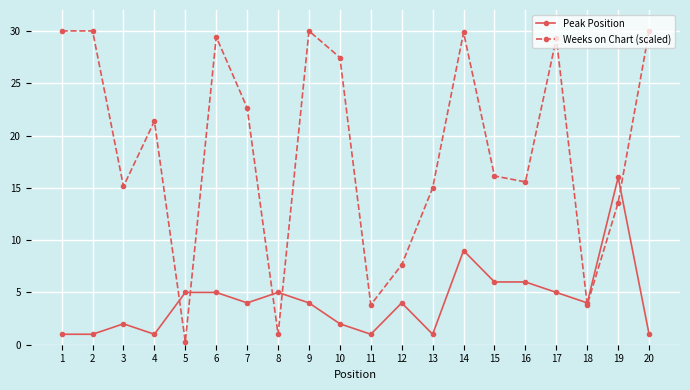

Is the value of Peak Position at 12 greater than the value of Weeks on Chart (scaled) at 14?

No